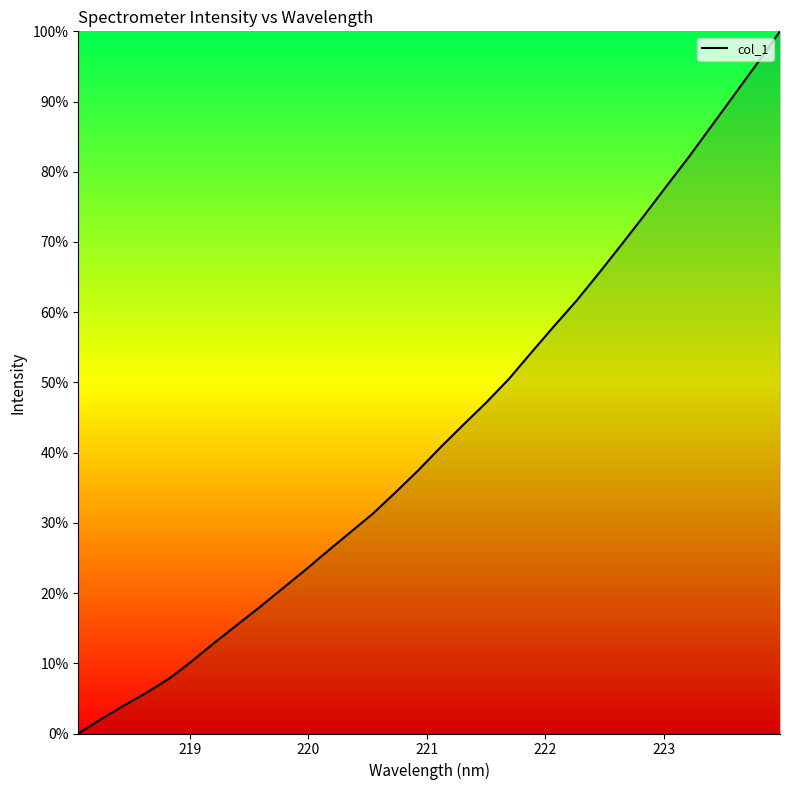

Reading left to right, list all the values displayed in this chart.

0.0	2.0	4.0	5.8	7.8	10.3	12.9	15.4	18.0	20.6	23.2	26.0	28.6	31.3	34.3	37.5	40.8	44.0	47.1	50.4	54.2	58.0	61.6	65.6	69.7	73.8	78.0	82.3	86.6	91.1	95.5	100.0